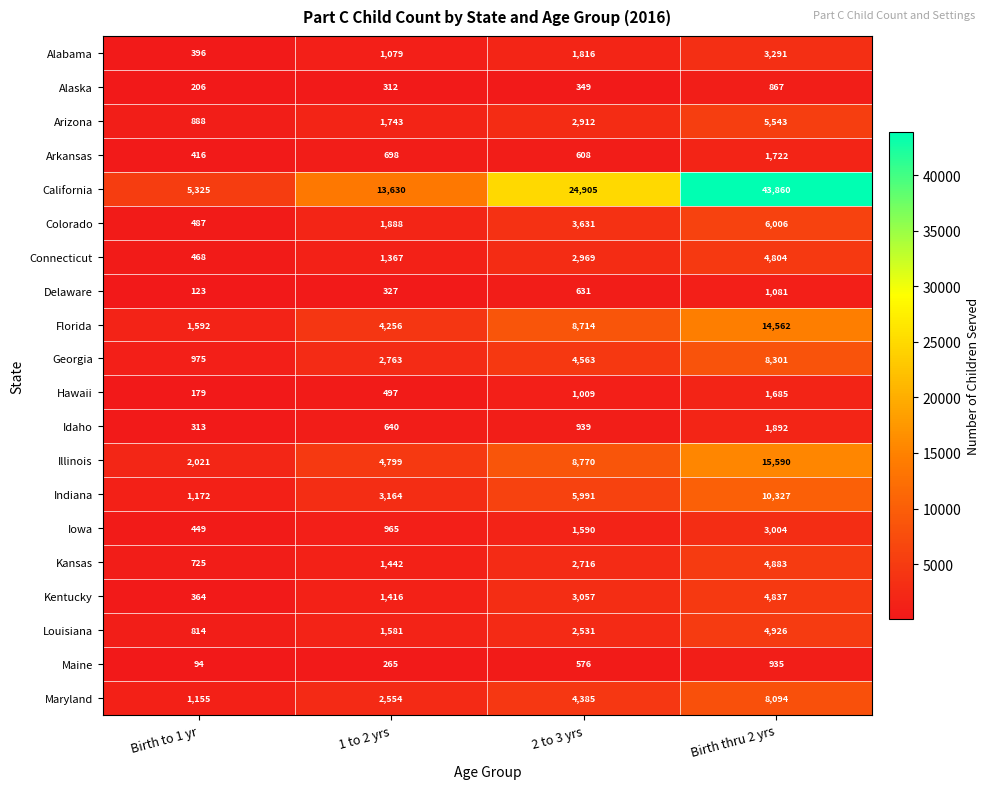

At which category is the sum across all series the highest?

Birth thru 2 yrs